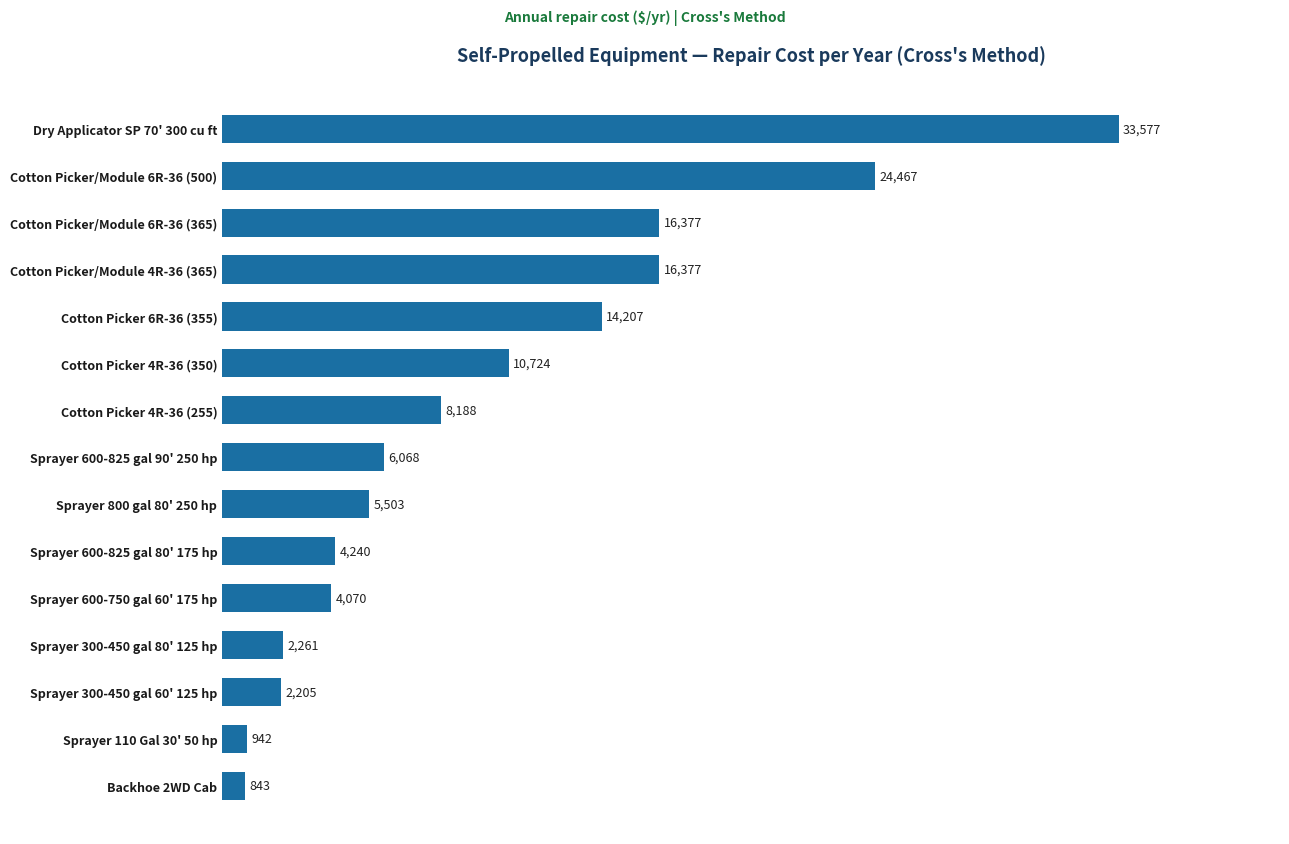

Count the number of data series in this chart.

1